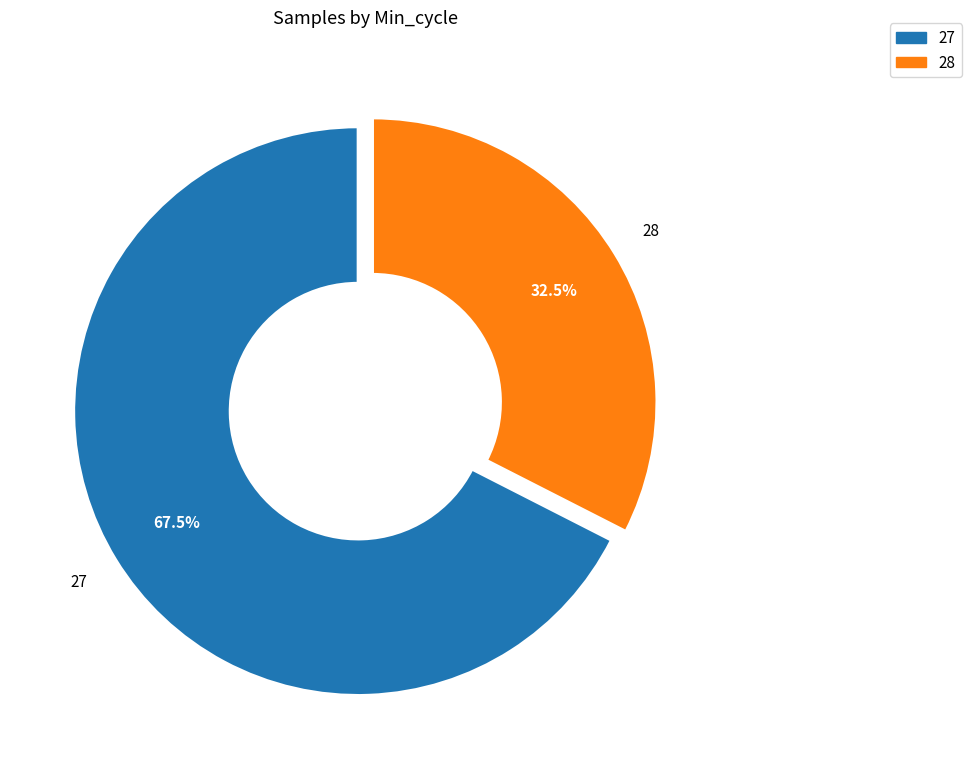

Rank the categories by value from highest to lowest.

27, 28